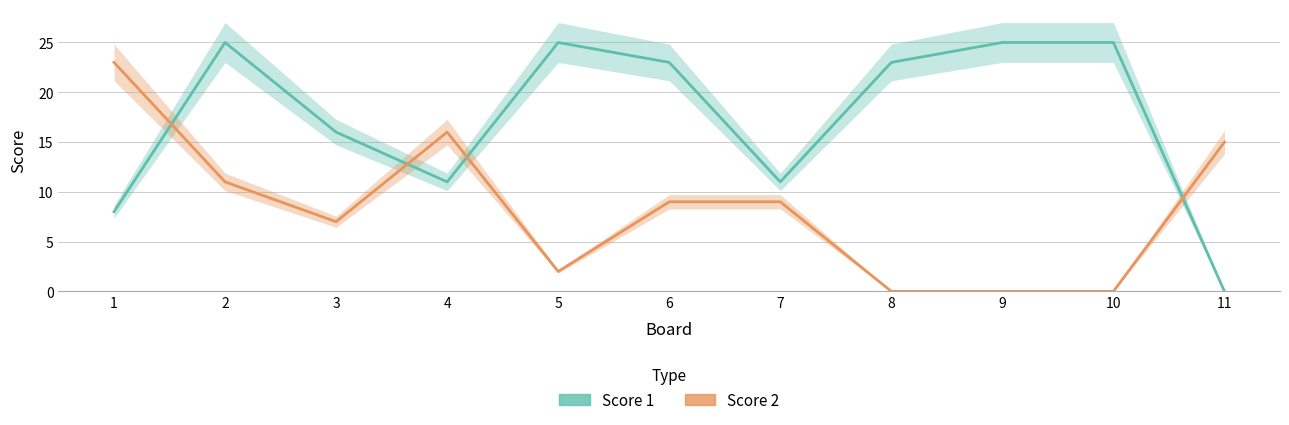

Count the number of categories in the chart.

11